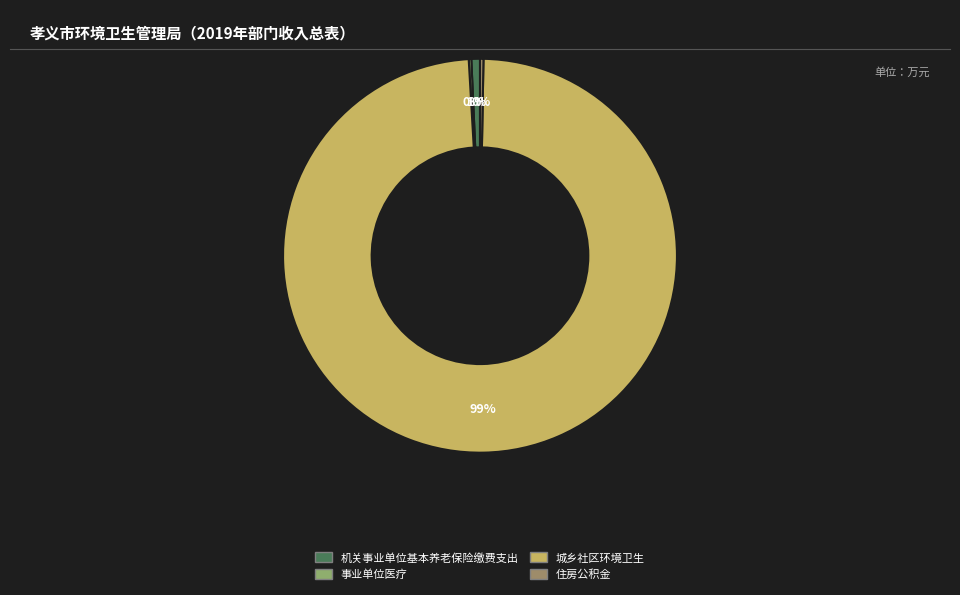

Is there a majority slice in this chart?

Yes